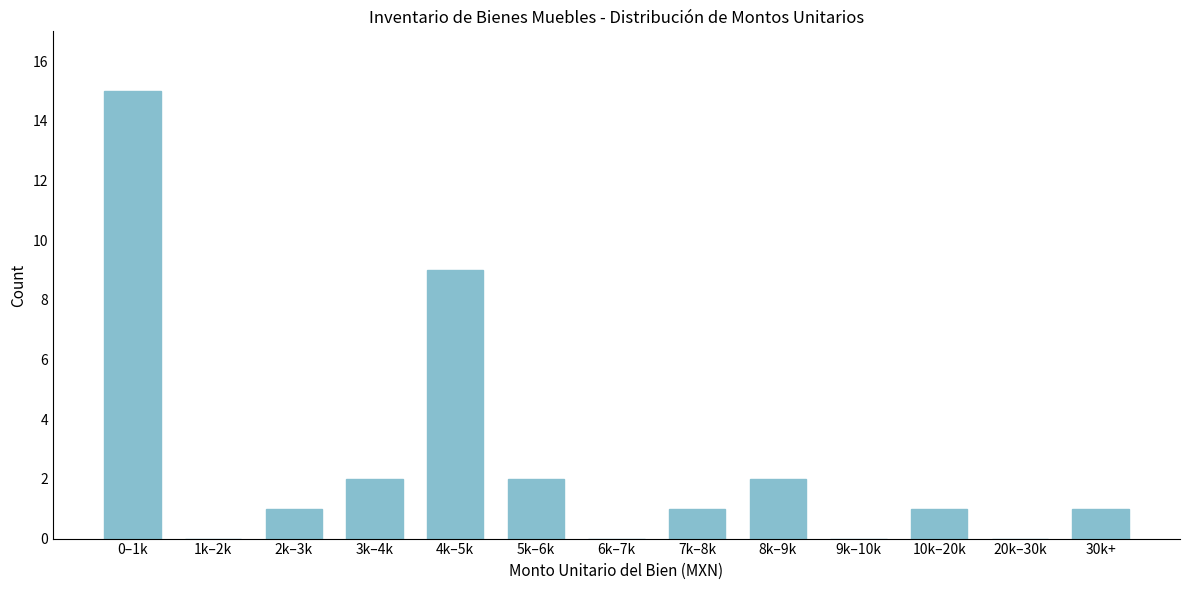

Reading left to right, what are all the values shown in this chart?

0–1k=15	1k–2k=0	2k–3k=1	3k–4k=2	4k–5k=9	5k–6k=2	6k–7k=0	7k–8k=1	8k–9k=2	9k–10k=0	10k–20k=1	20k–30k=0	30k+=1